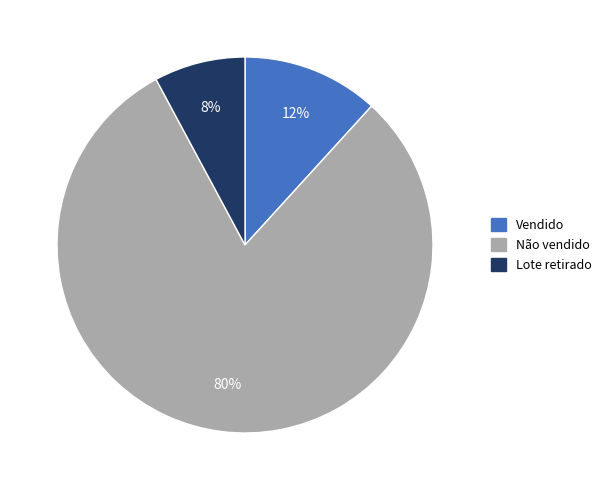

To the nearest percent, what portion does Não vendido represent?

80%